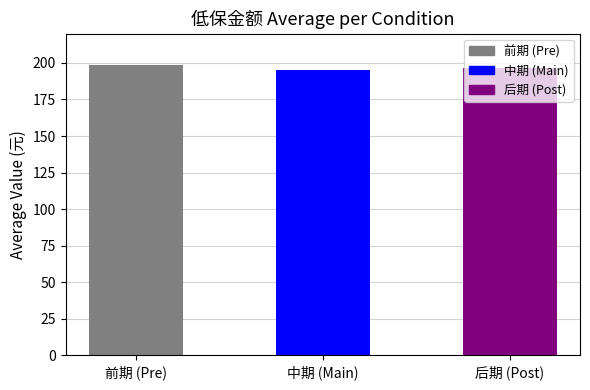

What position from the left is 后期 (Post)?

3